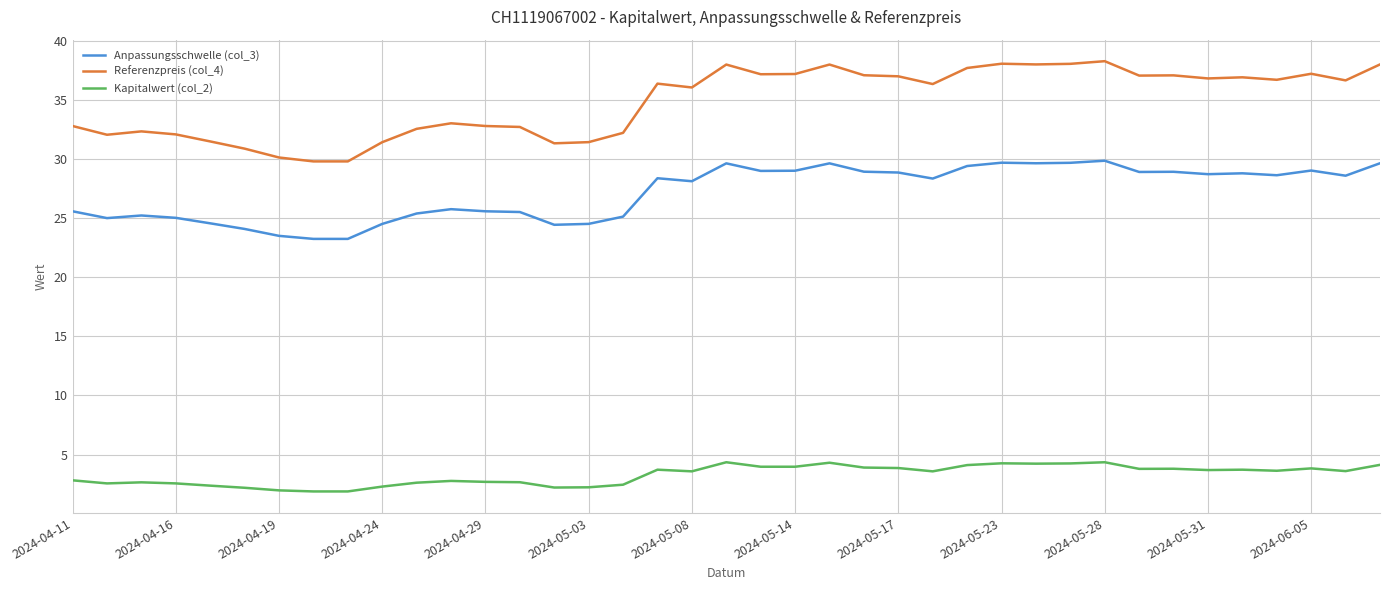

What is the smallest value displayed?

1.9